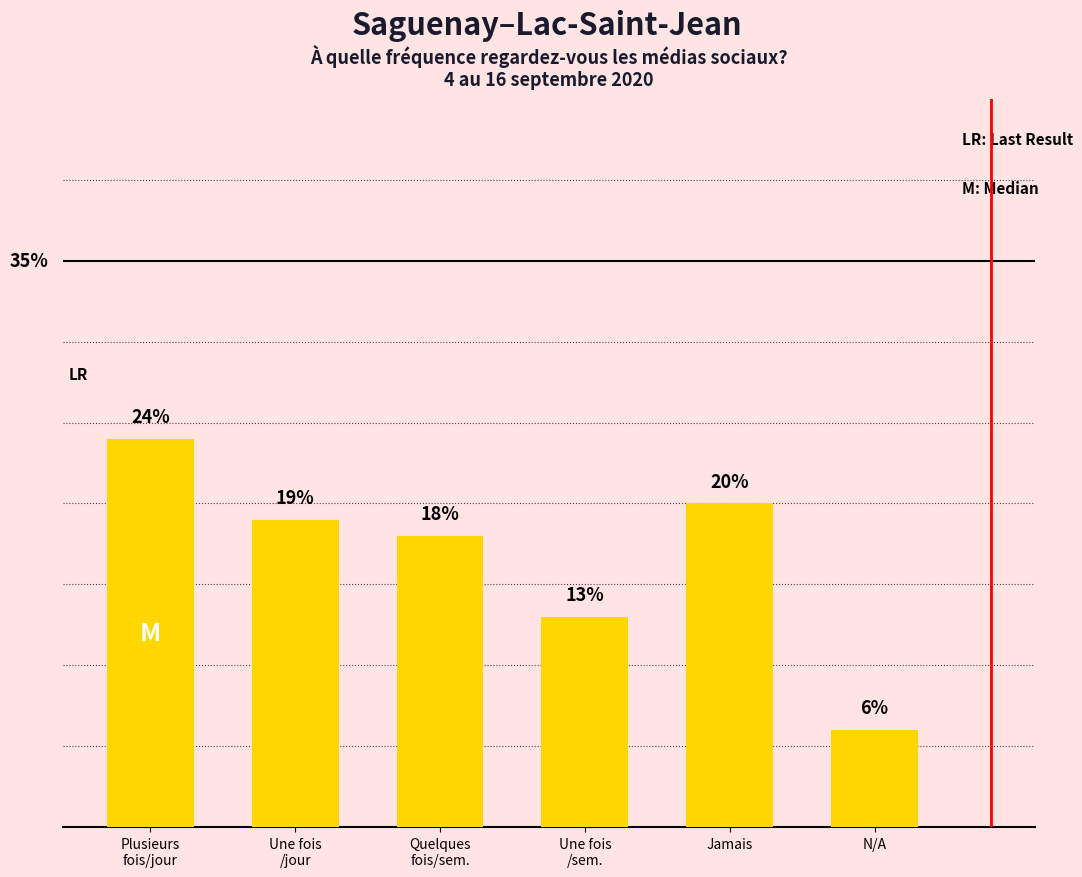

Which label corresponds to the smallest value in the chart?

N/A